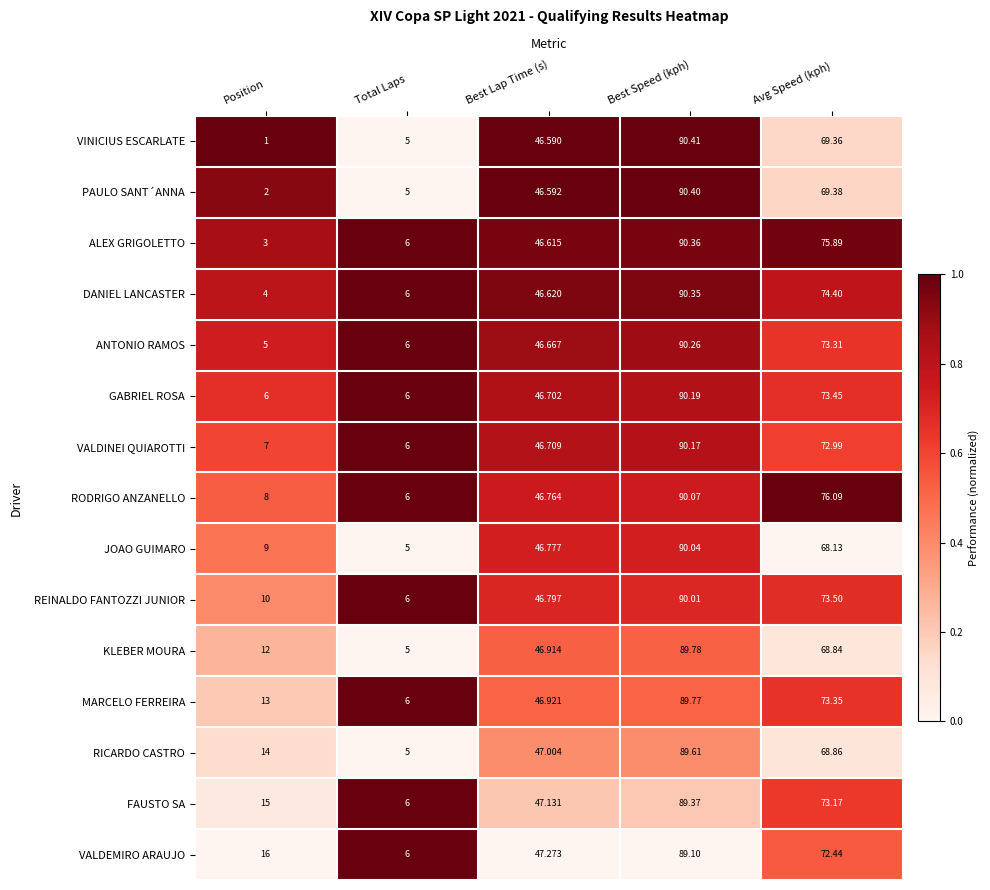

Which category has the lowest value across all series?

Position